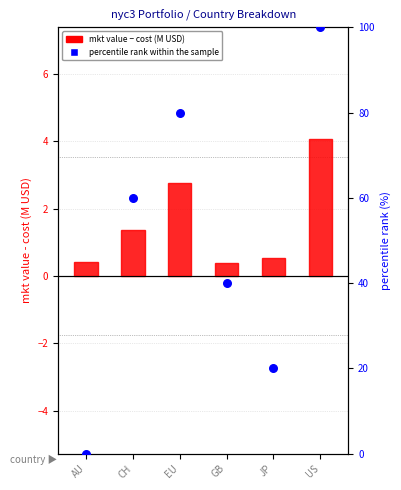

What is the total value across all series at GB?

40.4